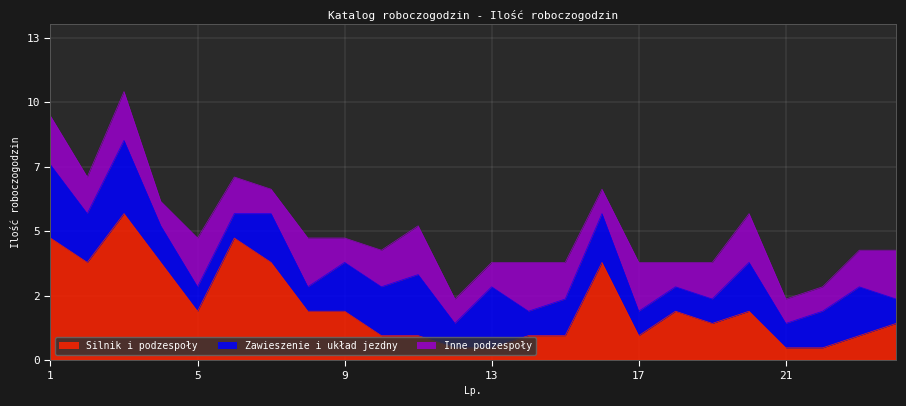

Reading left to right, extract all data points from this chart.

Silnik i podzespoły: 1=5.0	2=4.0	3=6.0	4=4.0	5=2.0	6=5.0	7=4.0	8=2.0	9=2.0	10=1.0	11=1.0	12=0.5	13=0.5	14=1.0	15=1.0	16=4.0	17=1.0	18=2.0	19=1.5	20=2.0	21=0.5	22=0.5	23=1.0	24=1.5
Zawieszenie i układ jezdny: 1=3.0	2=2.0	3=3.0	4=1.5	5=1.0	6=1.0	7=2.0	8=1.0	9=2.0	10=2.0	11=2.5	12=1.0	13=2.5	14=1.0	15=1.5	16=2.0	17=1.0	18=1.0	19=1.0	20=2.0	21=1.0	22=1.5	23=2.0	24=1.0
Inne podzespoły: 1=2.0	2=1.5	3=2.0	4=1.0	5=2.0	6=1.5	7=1.0	8=2.0	9=1.0	10=1.5	11=2.0	12=1.0	13=1.0	14=2.0	15=1.5	16=1.0	17=2.0	18=1.0	19=1.5	20=2.0	21=1.0	22=1.0	23=1.5	24=2.0